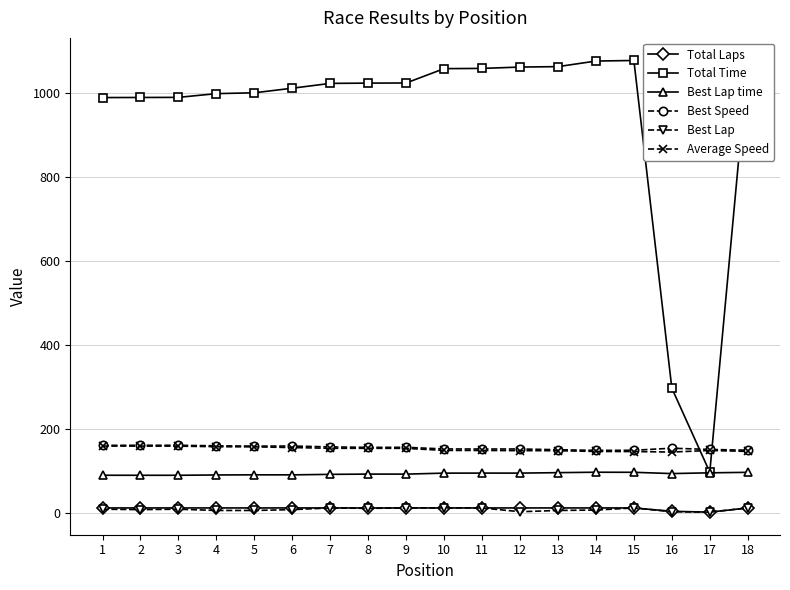

What is the lowest value of the Total Time series?

96.2